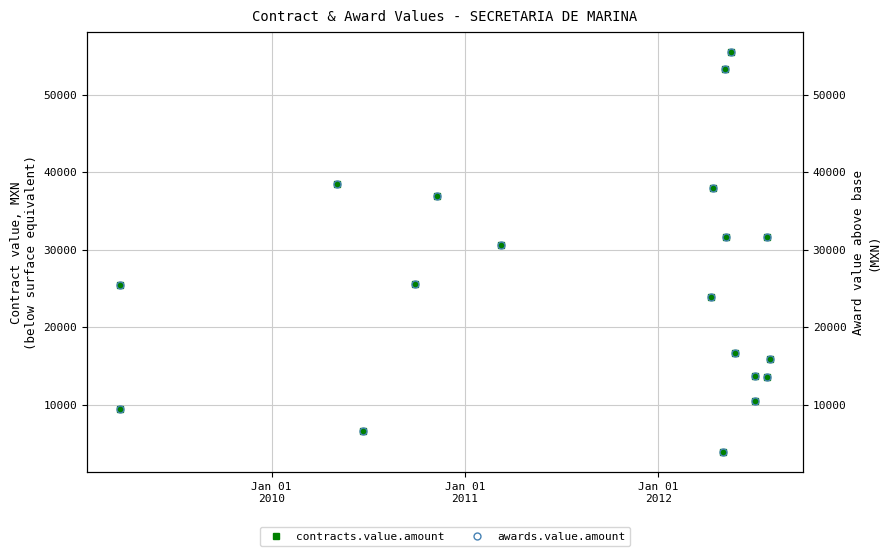

True or false: awards.value.amount and contracts.value.amount cross at least once.

False